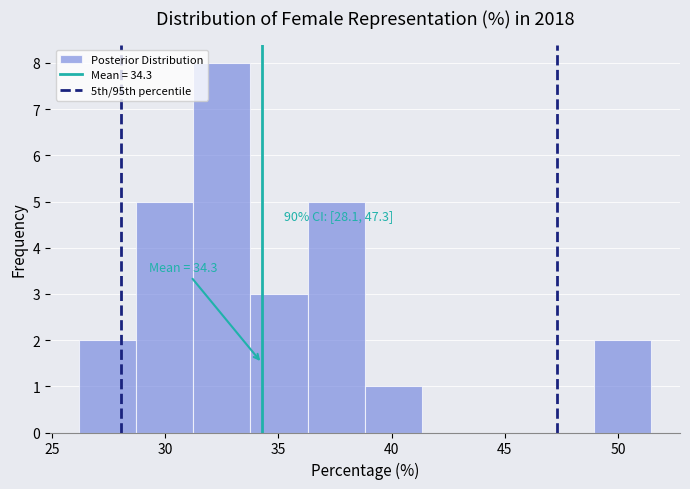

Over which range of the x-axis is the bar tallest?

31.0 to 34.0